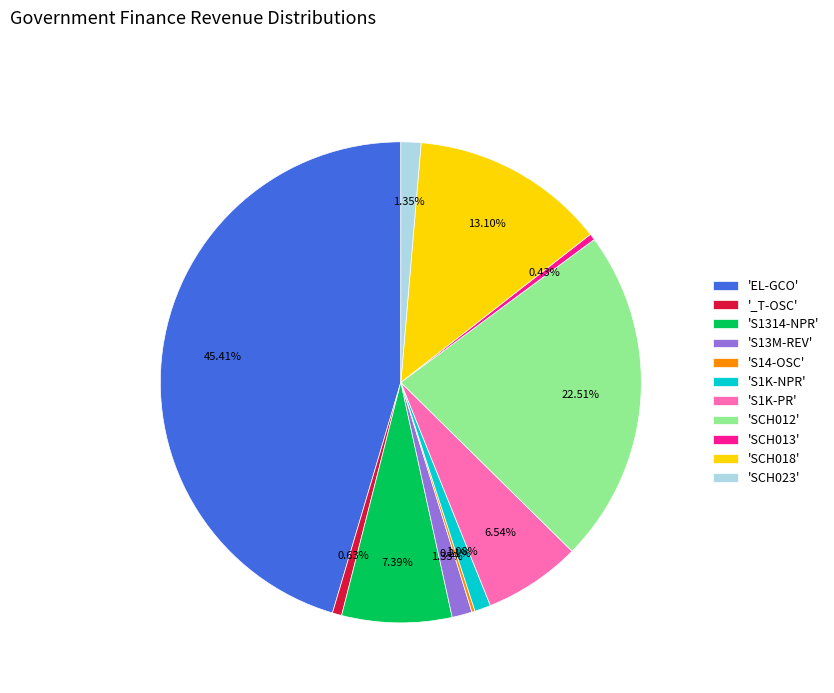

Combined, do 'SCH012' and 'SCH013' account for over 50%?

No